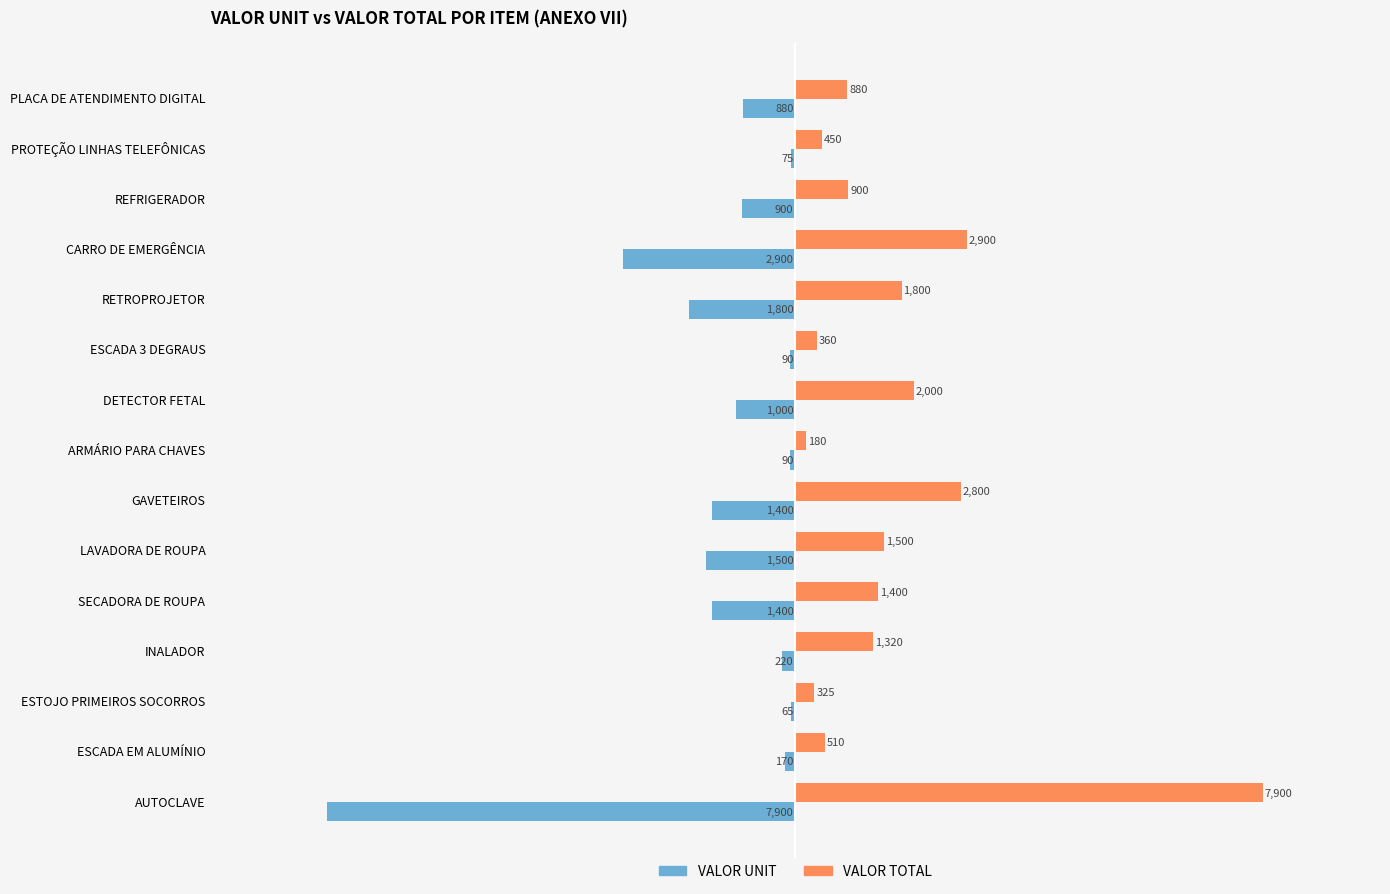

List the labels in order of VALOR TOTAL value, largest first.

AUTOCLAVE, CARRO DE EMERGÊNCIA, GAVETEIROS, DETECTOR FETAL, RETROPROJETOR, LAVADORA DE ROUPA, SECADORA DE ROUPA, INALADOR, REFRIGERADOR, PLACA DE ATENDIMENTO DIGITAL, ESCADA EM ALUMÍNIO, PROTEÇÃO LINHAS TELEFÔNICAS, ESCADA 3 DEGRAUS, ESTOJO PRIMEIROS SOCORROS, ARMÁRIO PARA CHAVES